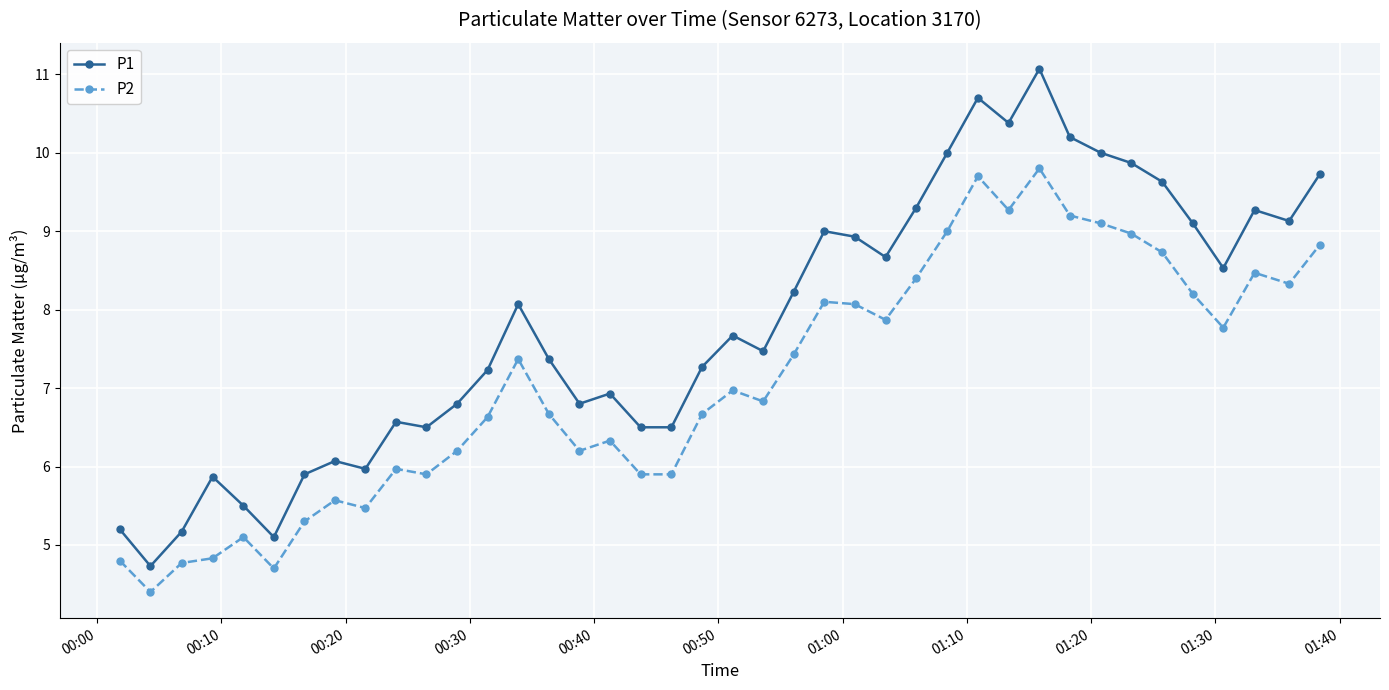

Which series has the largest range (max minus min)?

P1